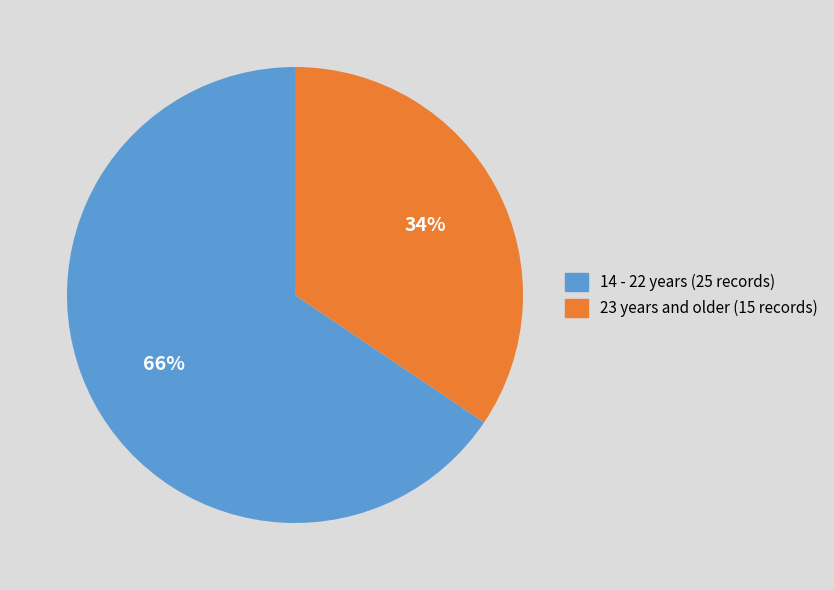

To the nearest percent, what is the average slice percentage?

50%